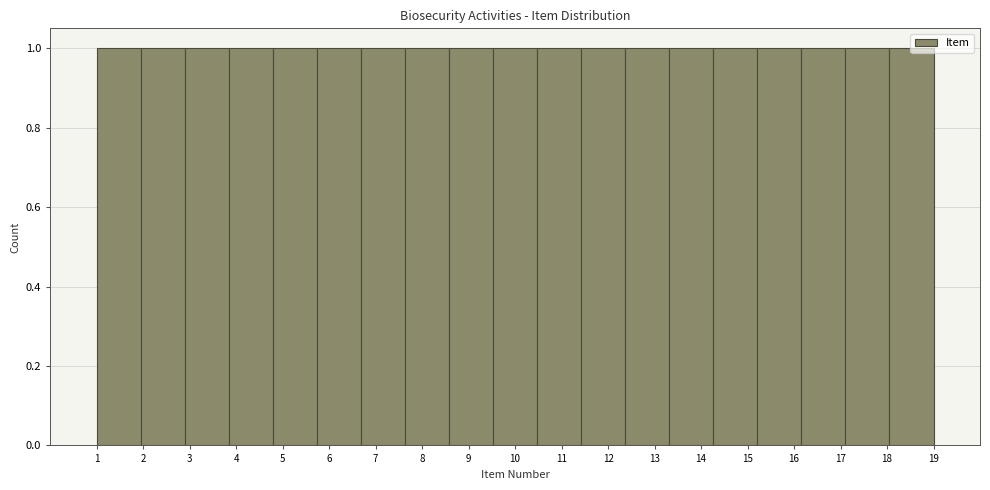

Reading left to right, transcribe this chart: for each bar, give the range it covers on the x-axis and its height. Neither the bar edges nor the heights are printed on the chart, so give them approximately, as read against the axes.

1.0 to 1.9: 1
1.9 to 2.9: 1
2.9 to 3.8: 1
3.8 to 4.8: 1
4.8 to 5.7: 1
5.7 to 6.7: 1
6.7 to 7.6: 1
7.6 to 8.6: 1
8.6 to 9.5: 1
9.5 to 10.5: 1
10.5 to 11.4: 1
11.4 to 12.4: 1
12.4 to 13.3: 1
13.3 to 14.3: 1
14.3 to 15.2: 1
15.2 to 16.2: 1
16.2 to 17.1: 1
17.1 to 18.1: 1
18.1 to 19.0: 1